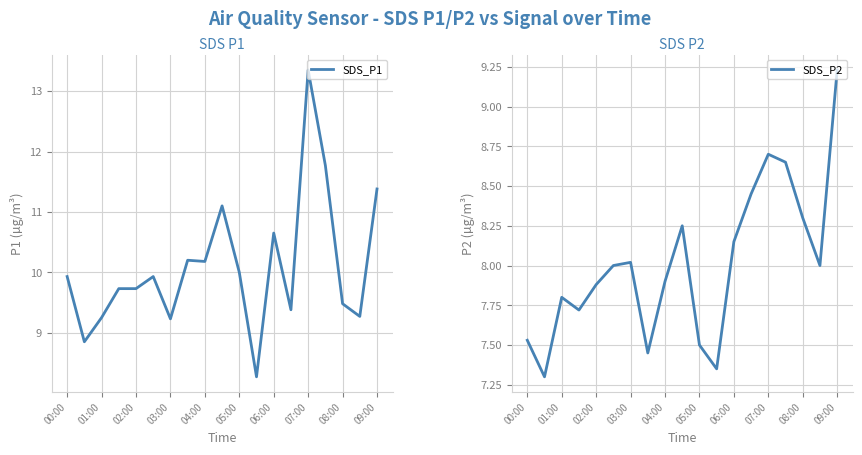

At which label does SDS_P1 reach its peak?

07:00